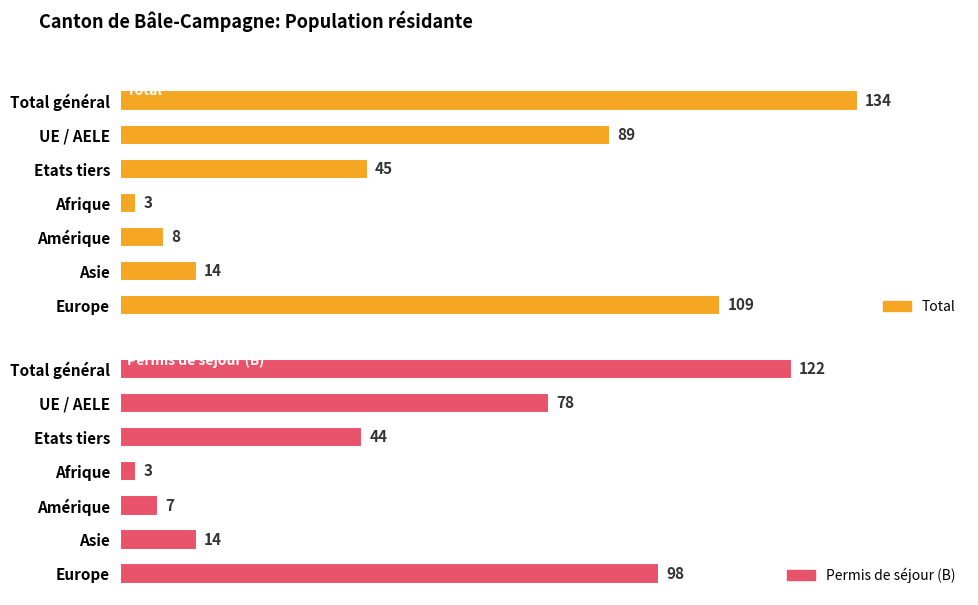

Between Etats tiers and Afrique, which series saw the biggest shift?

Total